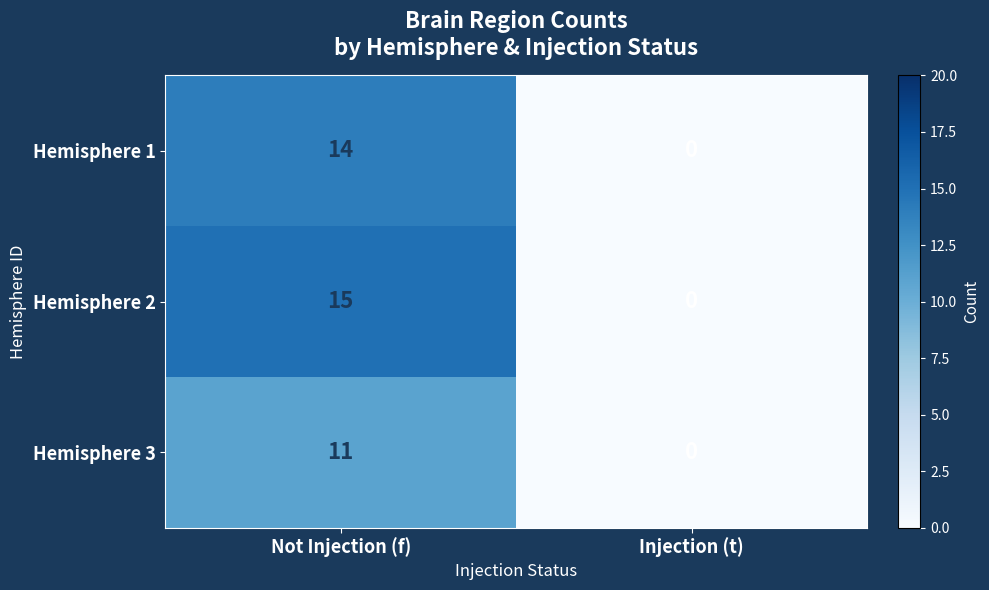

Rank the series by their average value, from lowest to highest.

Hemisphere 3, Hemisphere 1, Hemisphere 2